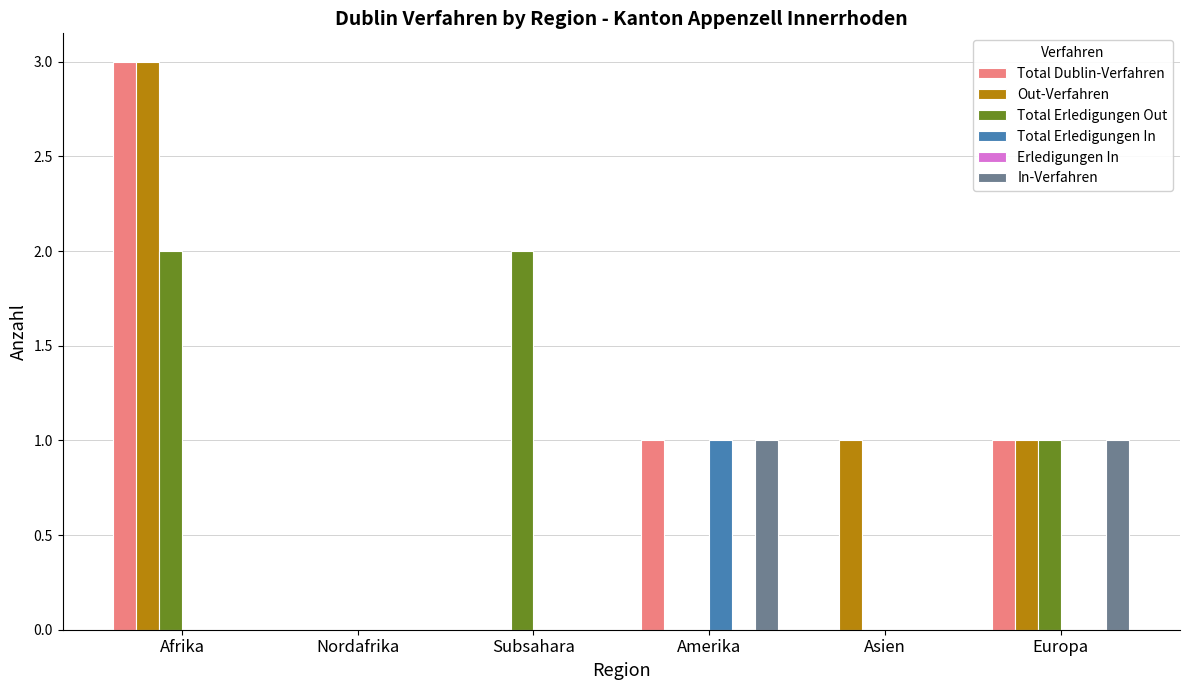

Is it true that Total Erledigungen In equals 0 at Afrika?

True